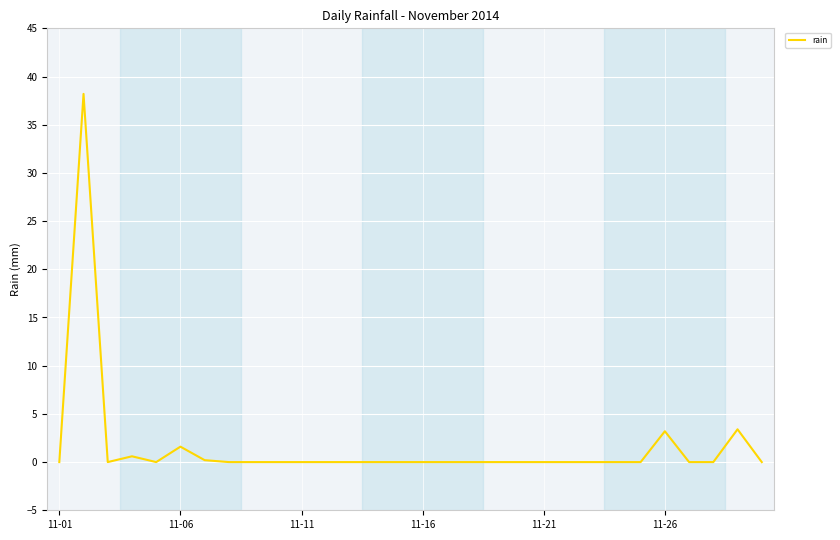

What is the maximum value shown in the chart?

38.2